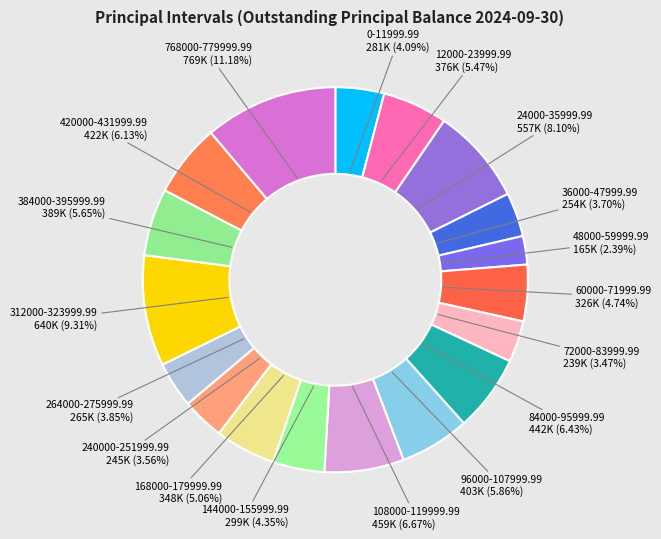

Combined, do 24000-35999.99 and 384000-395999.99 account for over 50%?

No